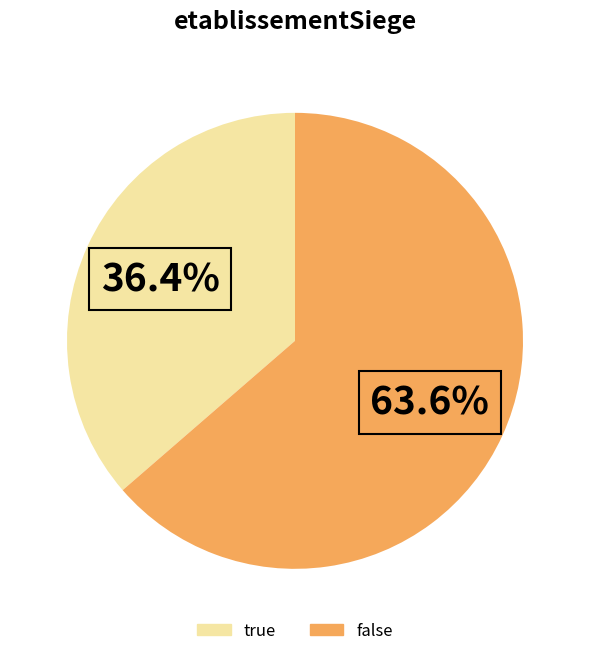

Is there any slice that represents more than half of the pie?

Yes